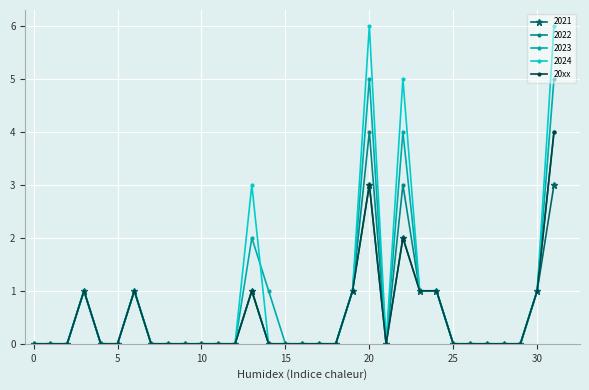

Which series has the widest spread of values?

2024